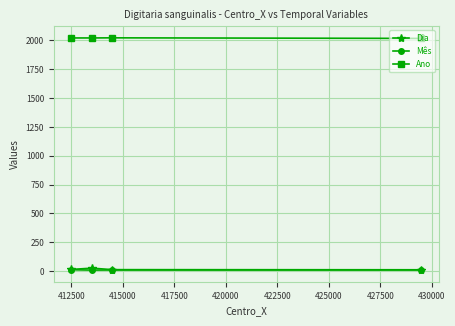

How many interior local peaks does the Dia series have?

1